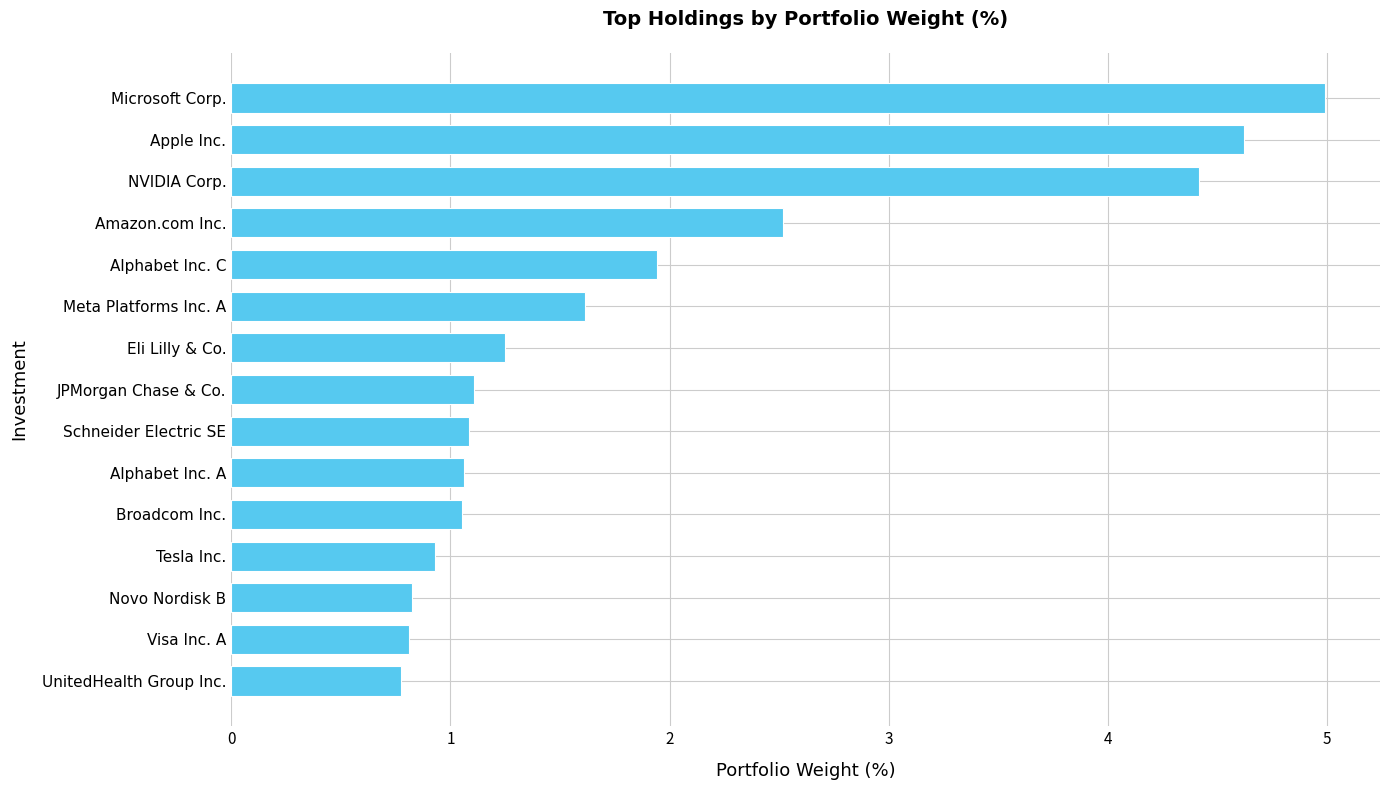

The value at UnitedHealth Group Inc. is 1.1. True or false?

False